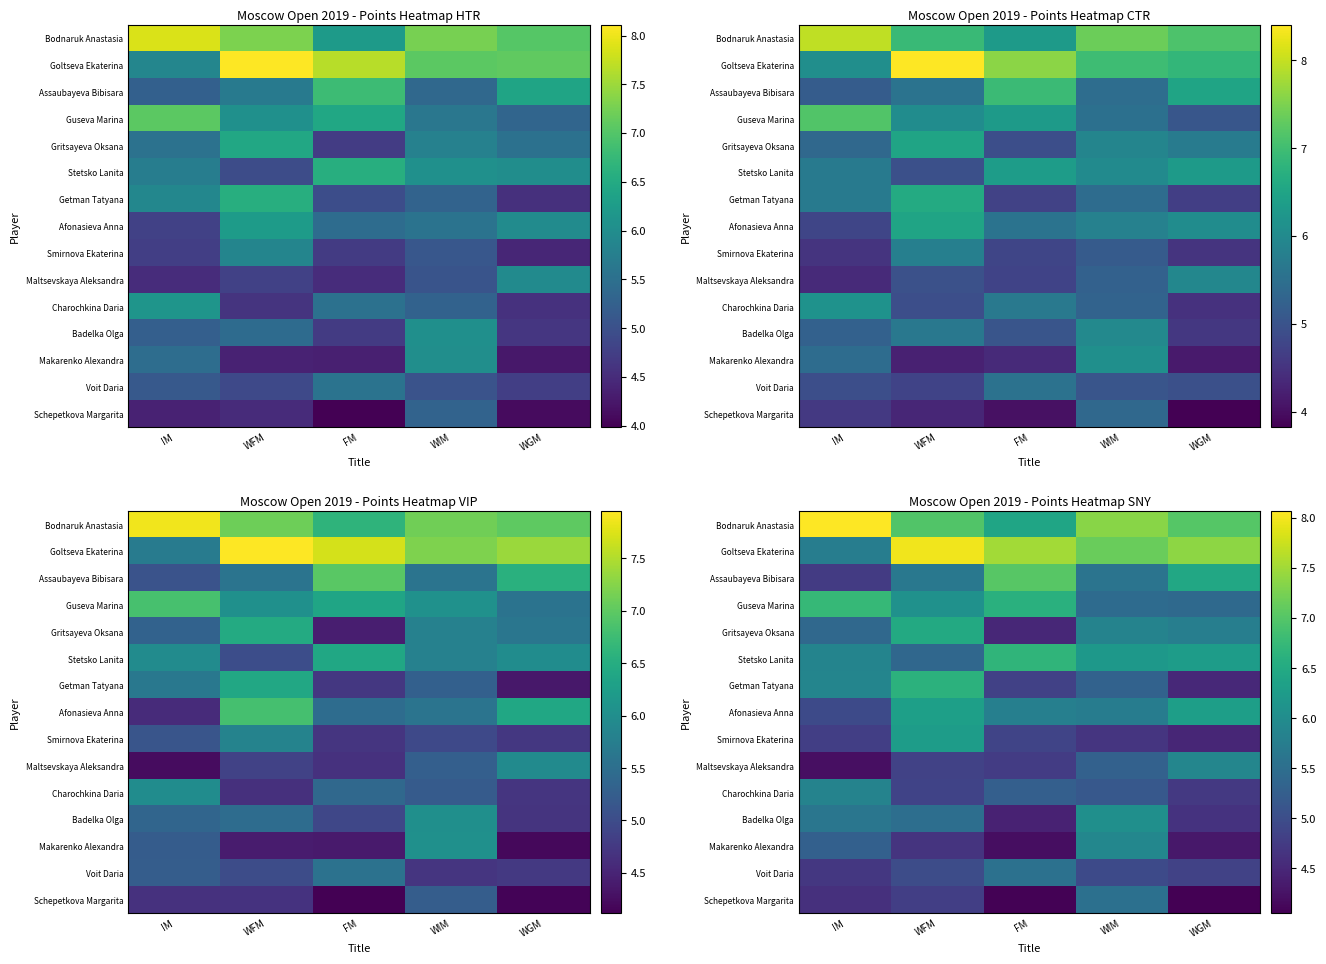

What is the difference between the Smirnova Ekaterina values at FM and WGM?

0.4